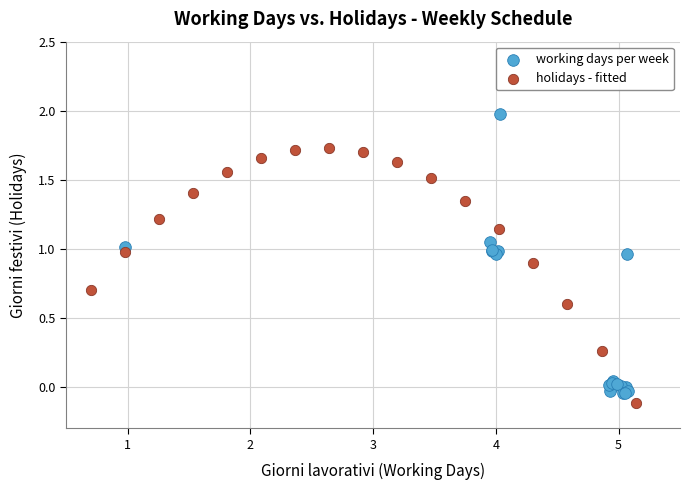

Which series has the largest Y range (max minus min)?

working days per week